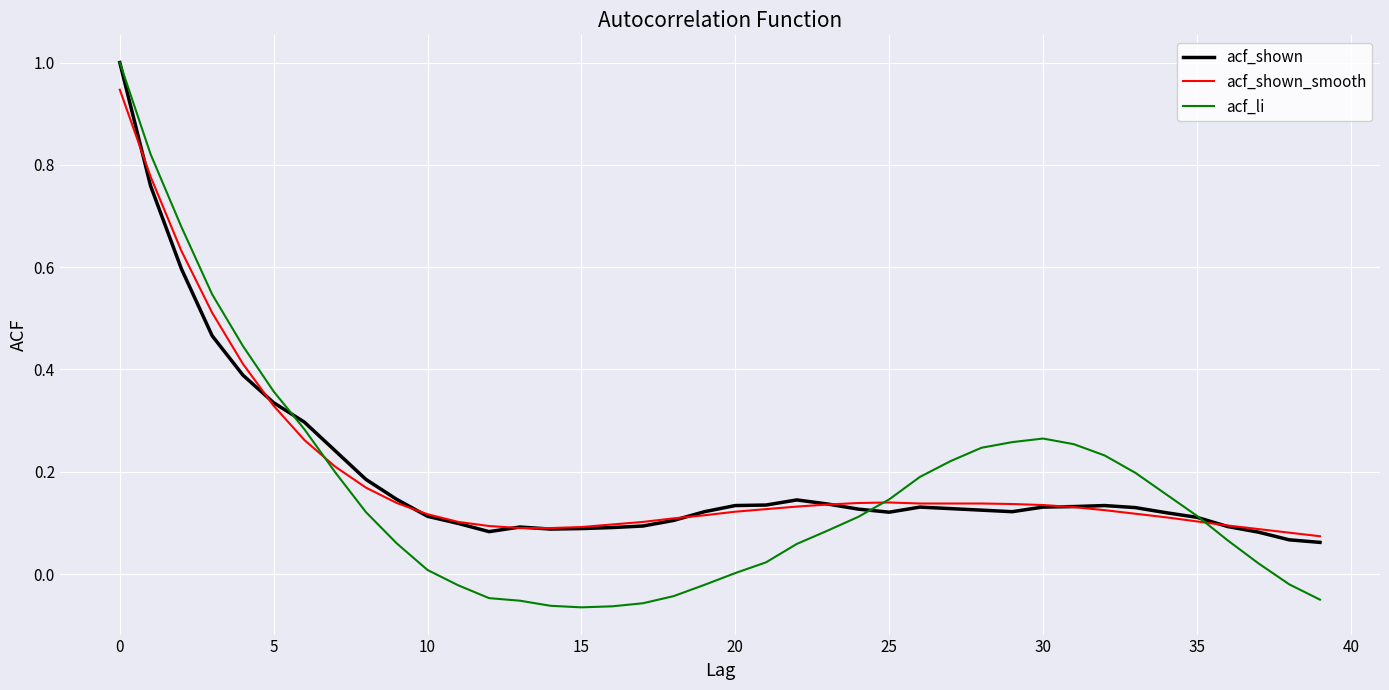

At how many categories does at least one series exceed 0?

40